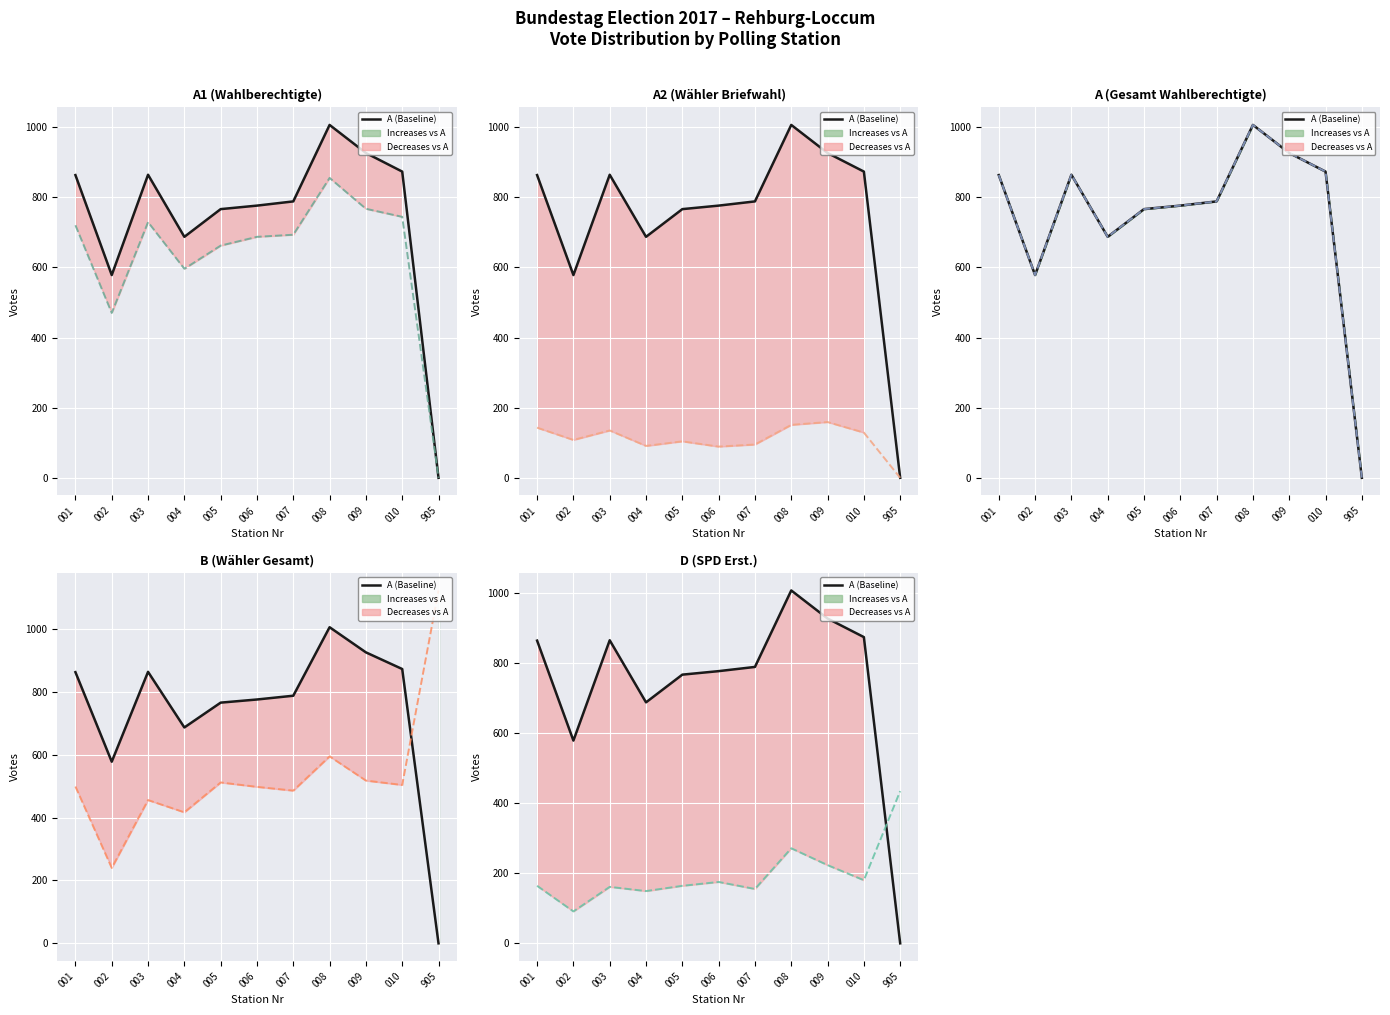

List the labels in order of value, smallest first.

905, 002, 004, 005, 006, 007, 001, 003, 010, 009, 008